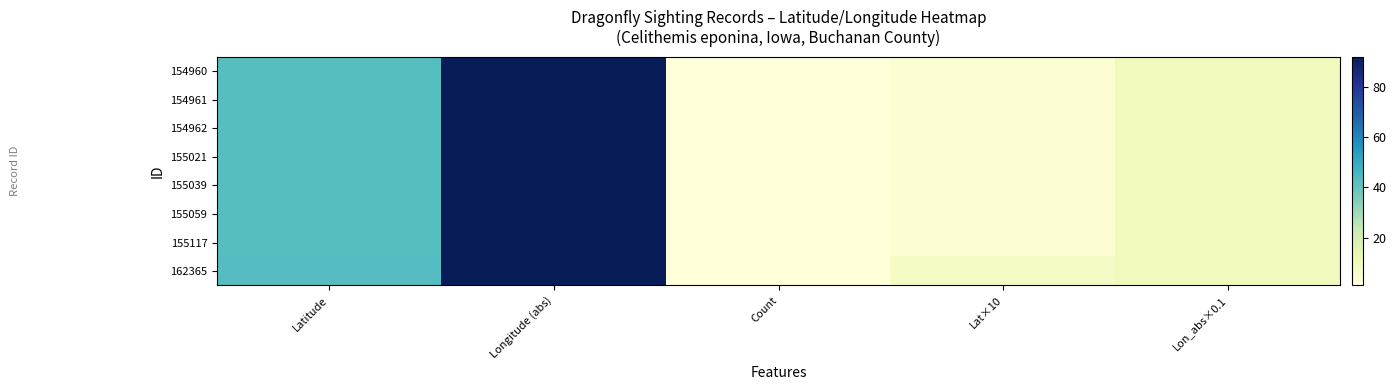

How many categories are shown in the chart?

5